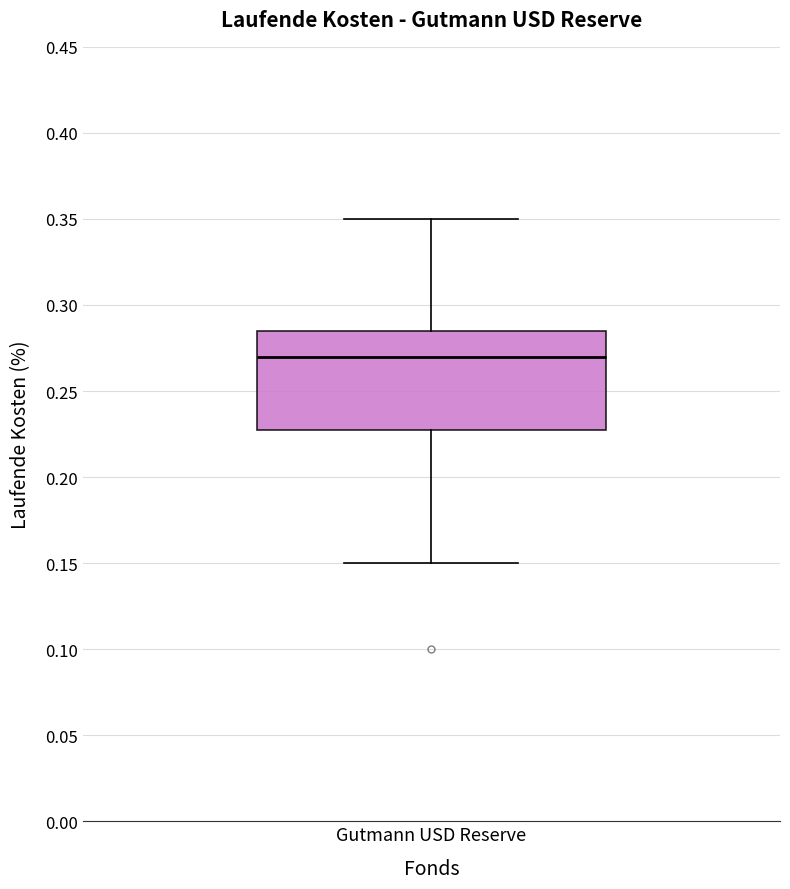

Transcribe this box plot: give where the median line is, the range the box spans, and where the two whiskers end, as read against the y-axis. The values are not printed on the chart, so give them approximately, as read against the axis.

median 0.270, box 0.230 to 0.285, whiskers 0.150 to 0.350